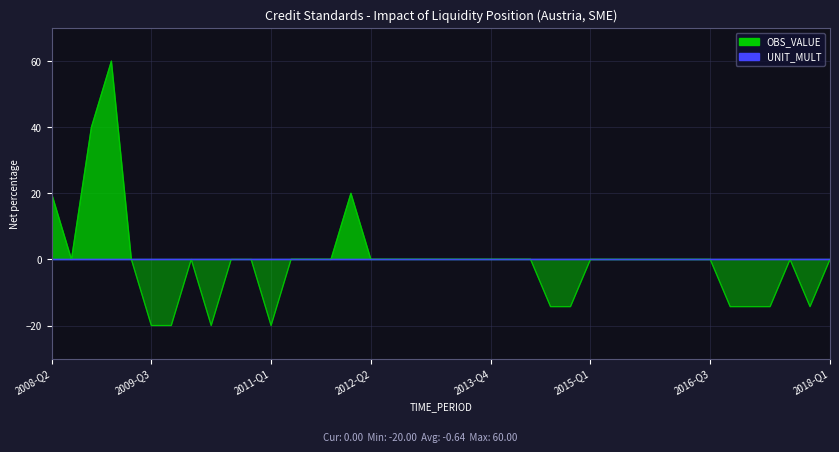

Reading left to right, transcribe all the data shown in this chart.

2008-Q2=20.0	2008-Q3=0.0	2008-Q4=40.0	2009-Q1=60.0	2009-Q2=0.0	2009-Q3=-20.0	2009-Q4=-20.0	2010-Q1=0.0	2010-Q2=-20.0	2010-Q3=0.0	2010-Q4=0.0	2011-Q1=-20.0	2011-Q2=0.0	2011-Q3=0.0	2011-Q4=0.0	2012-Q1=20.0	2012-Q2=0.0	2012-Q3=0.0	2012-Q4=0.0	2013-Q1=0.0	2013-Q2=0.0	2013-Q3=0.0	2013-Q4=0.0	2014-Q1=0.0	2014-Q2=0.0	2014-Q3=-14.3	2014-Q4=-14.3	2015-Q1=0.0	2015-Q2=0.0	2015-Q3=0.0	2015-Q4=0.0	2016-Q1=0.0	2016-Q2=0.0	2016-Q3=0.0	2016-Q4=-14.3	2017-Q1=-14.3	2017-Q2=-14.3	2017-Q3=0.0	2017-Q4=-14.3	2018-Q1=0.0